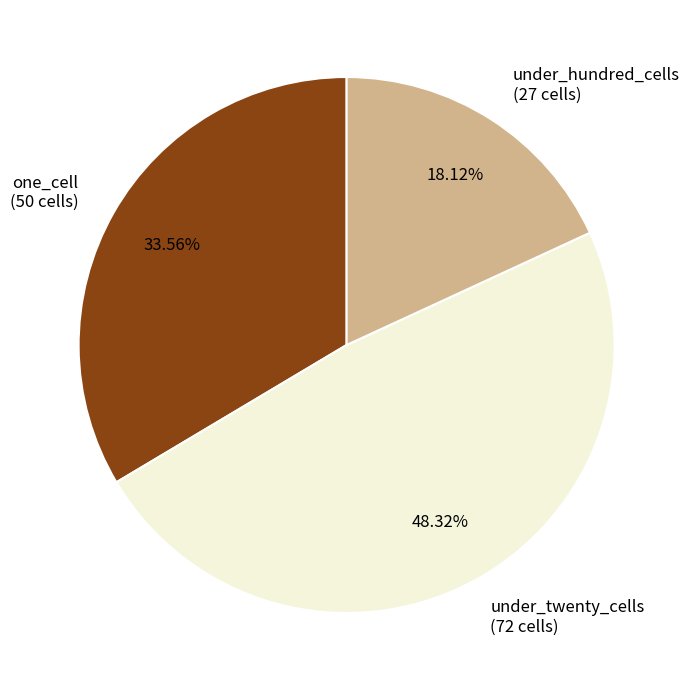

How many slices are in this pie chart?

3